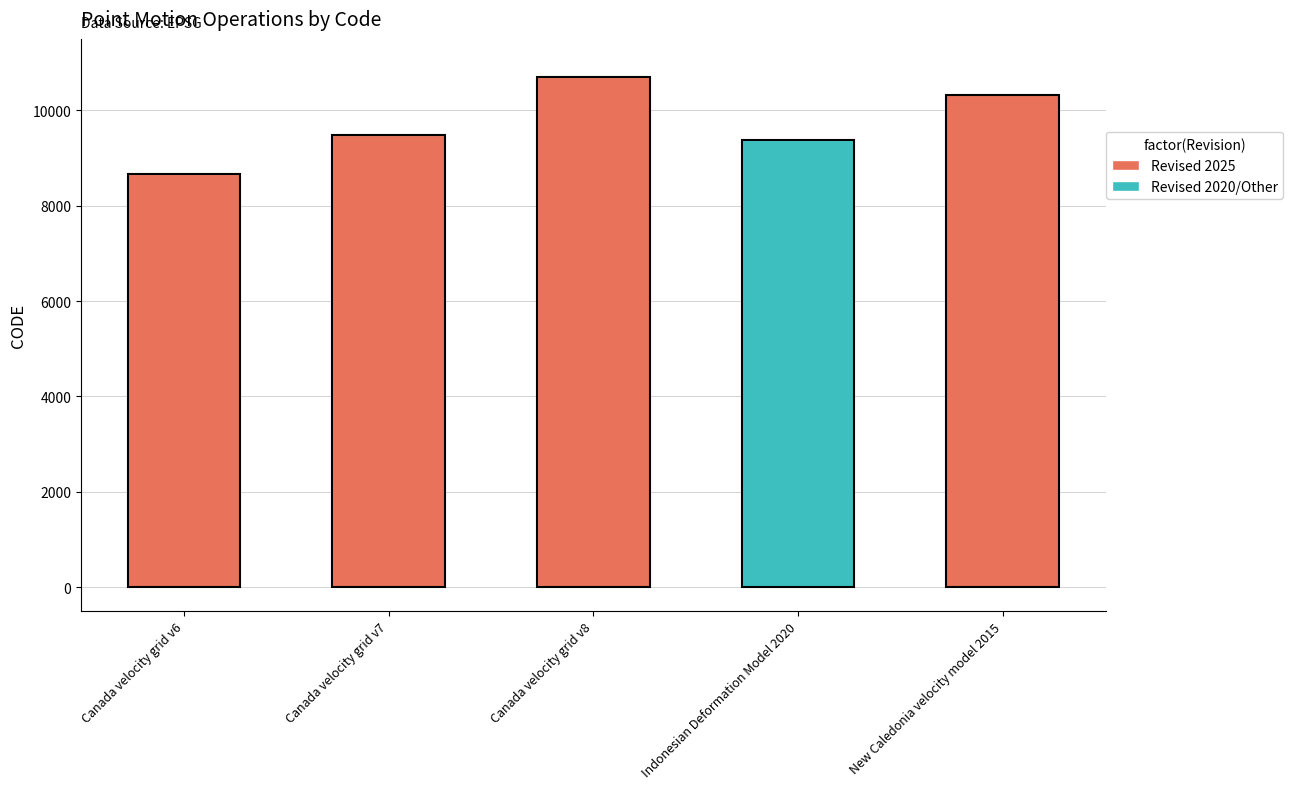

What value does the data have at Canada velocity grid v8, to the nearest 50?

10700